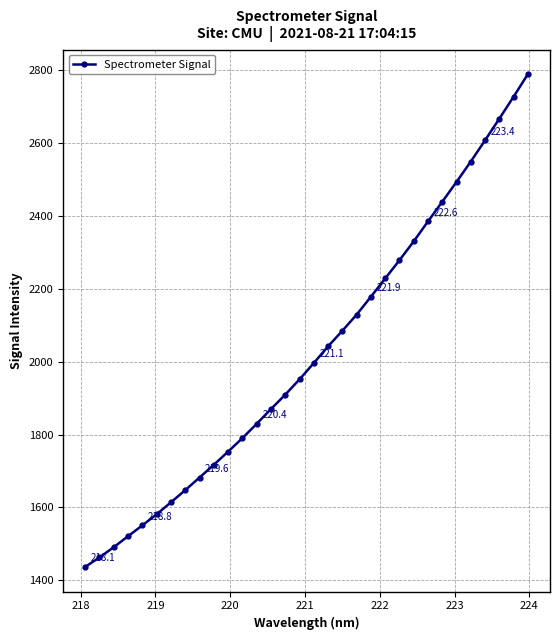

True or false: there are more than 2 points higher than both neighbors.

False